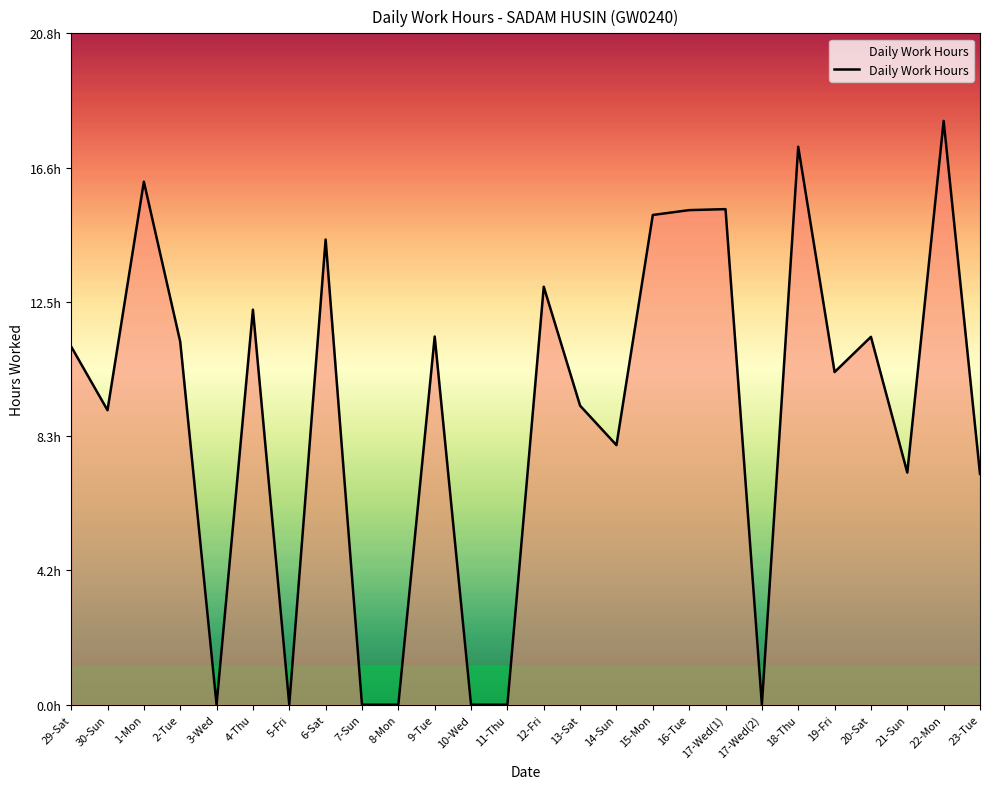

Which category has the highest value across all series?

22-Mon